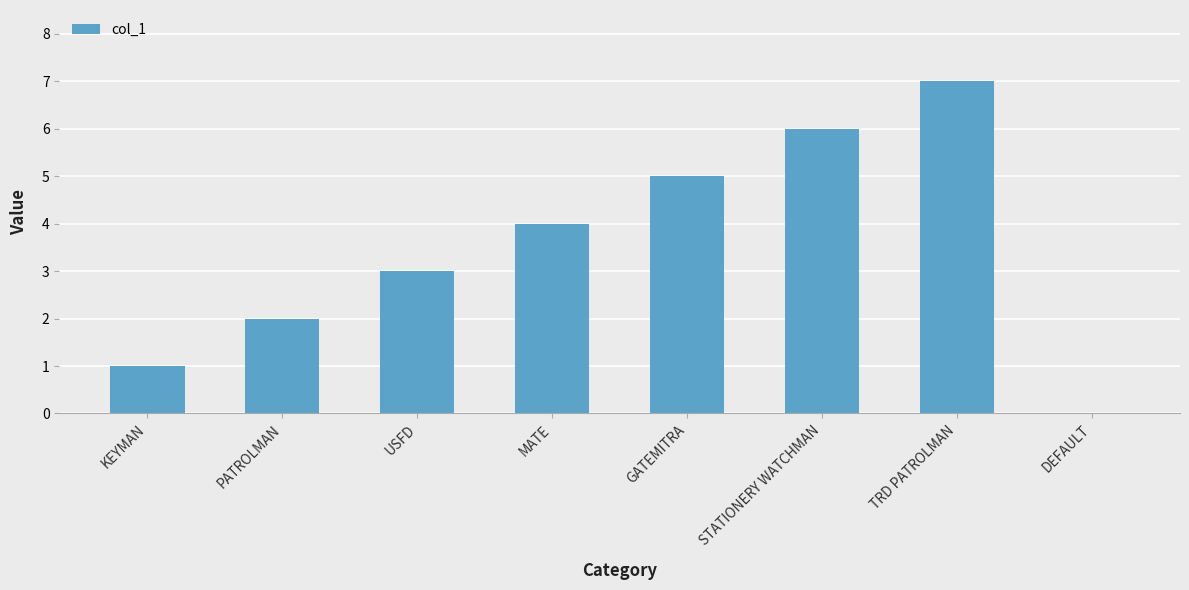

Which category has the highest value across all series?

TRD PATROLMAN